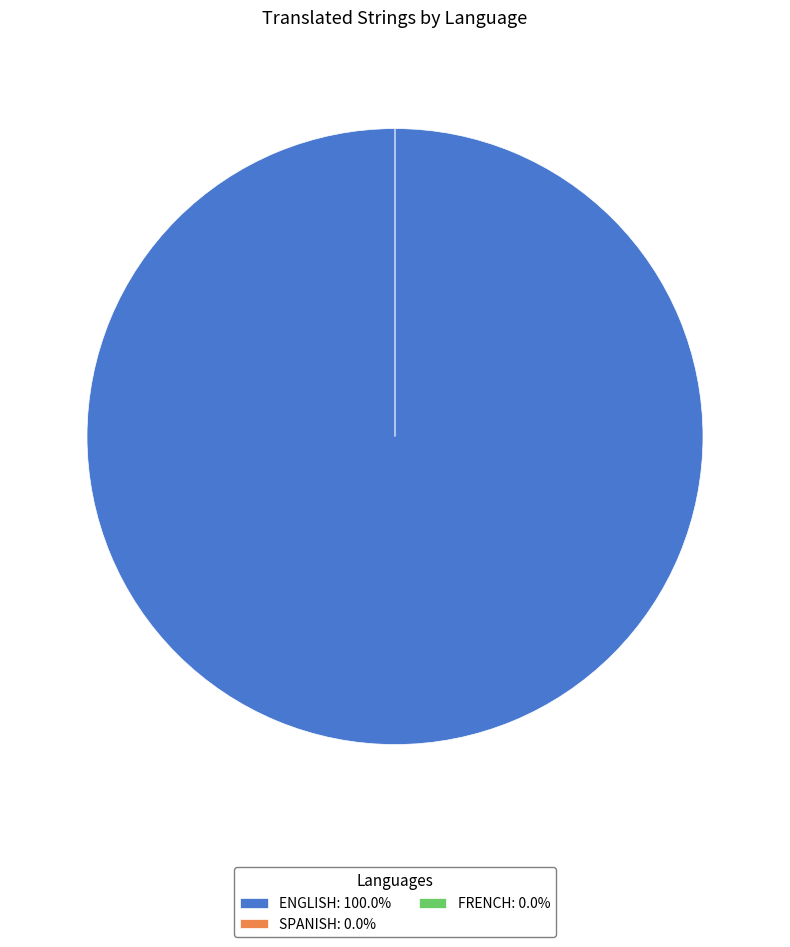

Does English represent more than half of the total?

Yes